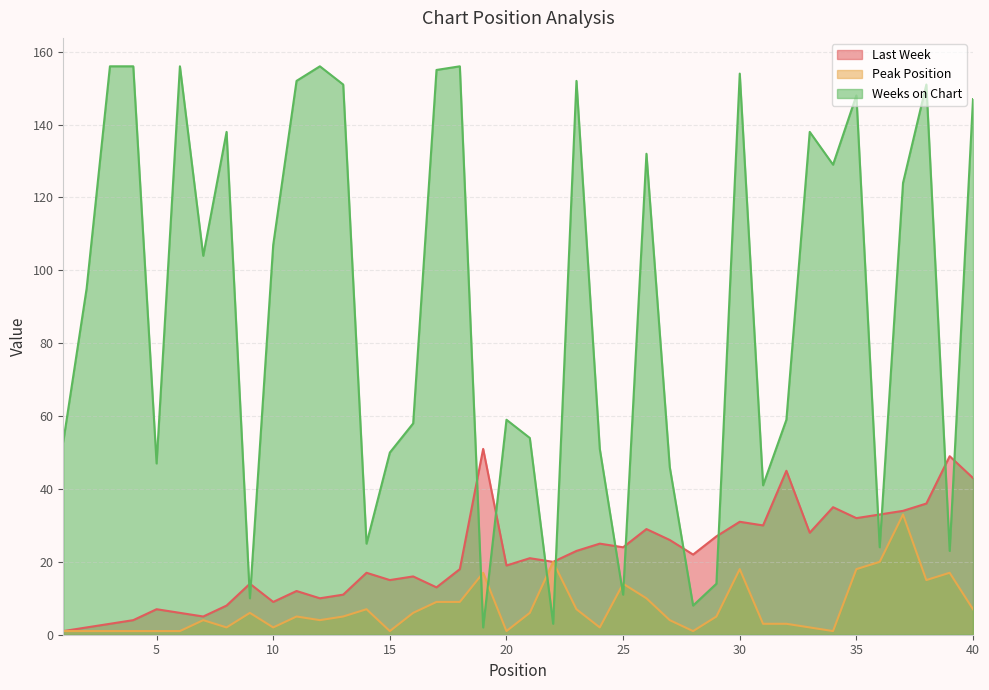

In Weeks on Chart, how many points are higher than both neighbors (excluding endpoints)?

11